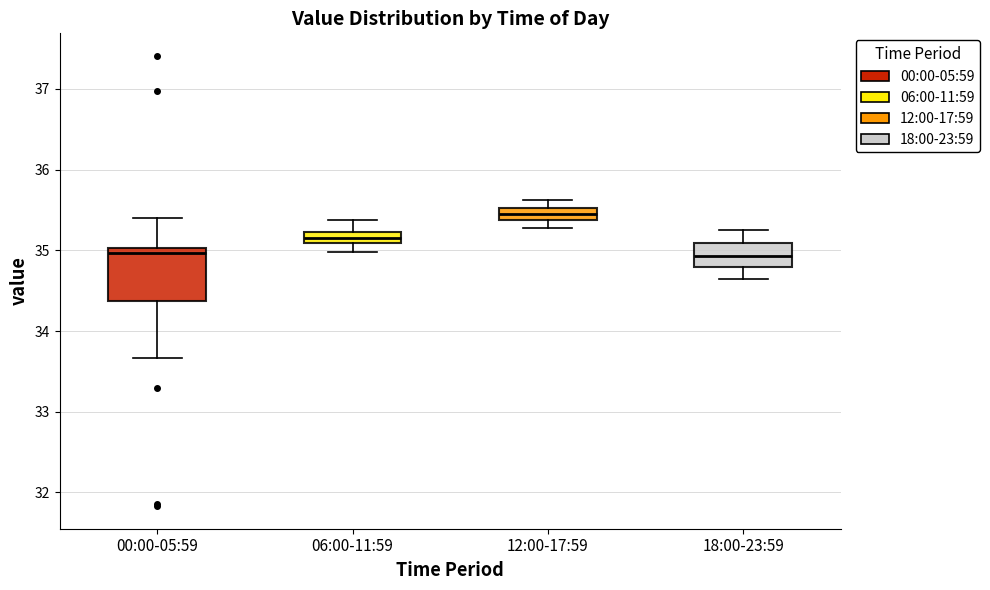

Which box is the tallest, from its lower edge to its upper edge?

00:00-05:59